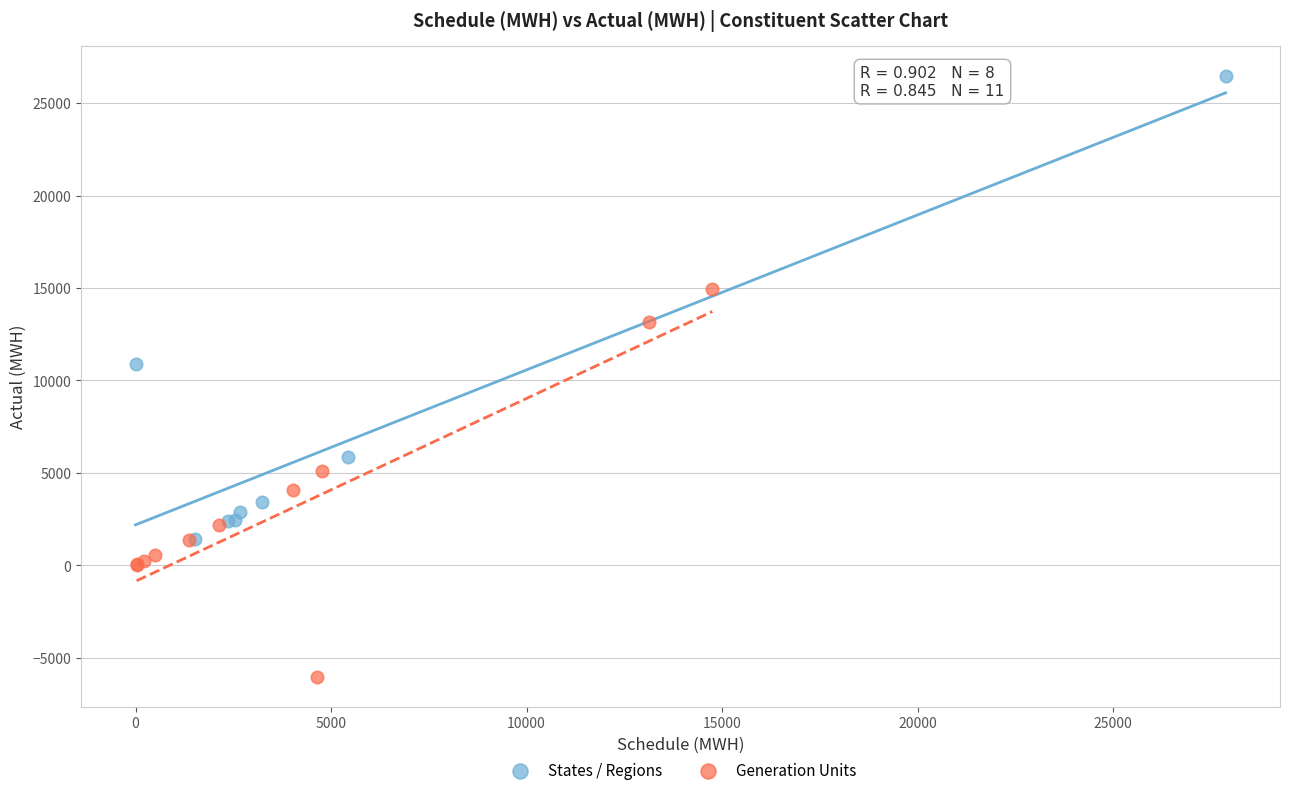

Which series contains the lowest Y value?

Generation Units